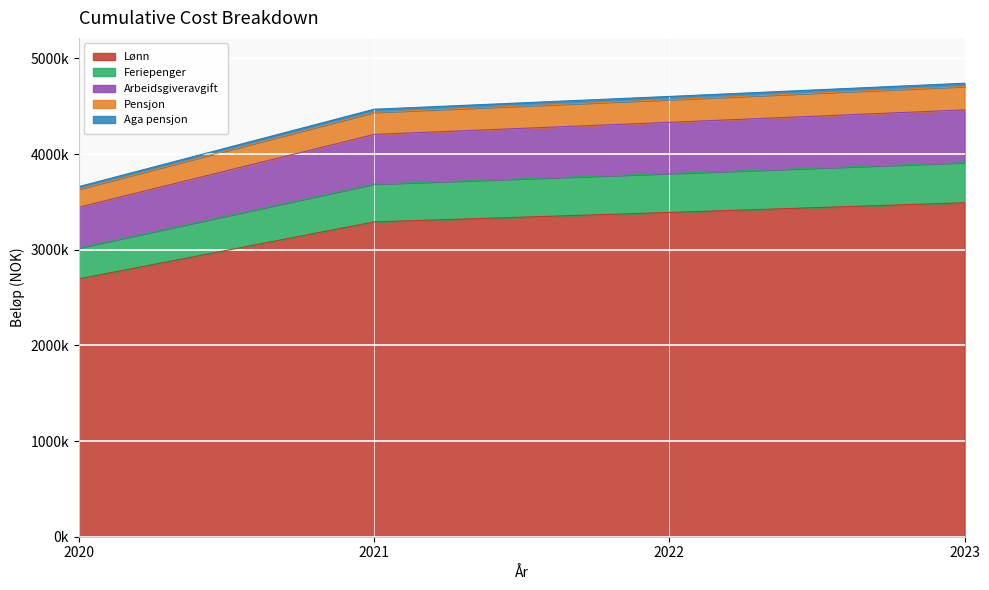

Reading left to right, what are all the values shown in this chart?

Lønn: 2695000.0	3290850.0	3389575.5	3491262.8
Feriepenger: 3018400.0	3685752.0	3796324.6	3910214.3
Arbeidsgiveravgift: 3443994.4	4205443.0	4331606.3	4461554.5
Pensjon: 3632644.4	4435802.5	4568876.6	4705942.9
Aga pensjon: 3659244.0	4468283.2	4602331.7	4740401.7